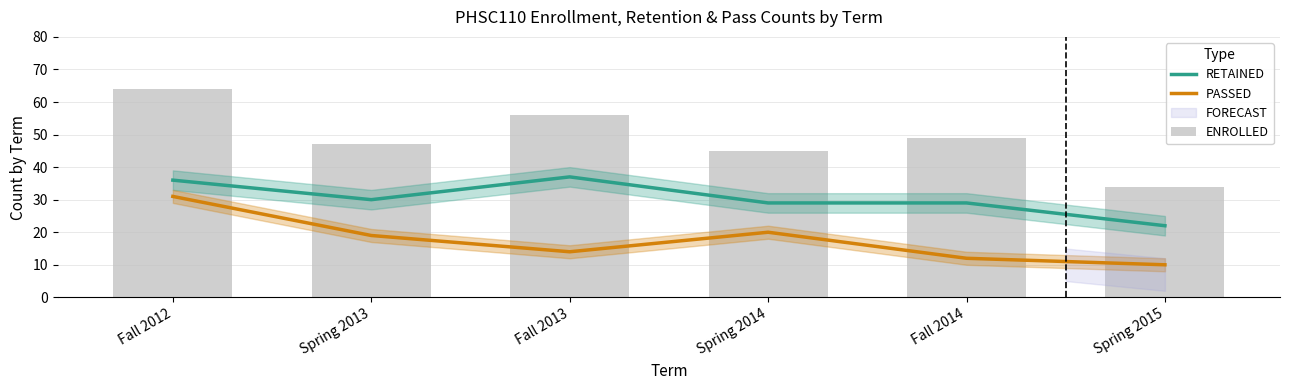

How many categories are shown in the chart?

6